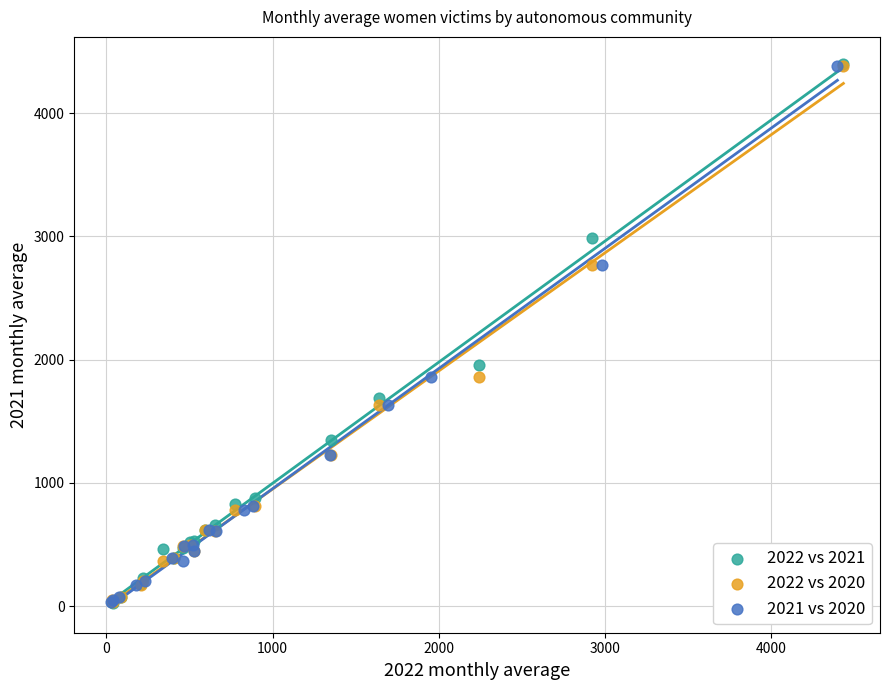

Which series has the largest Y range (max minus min)?

2022 vs 2021